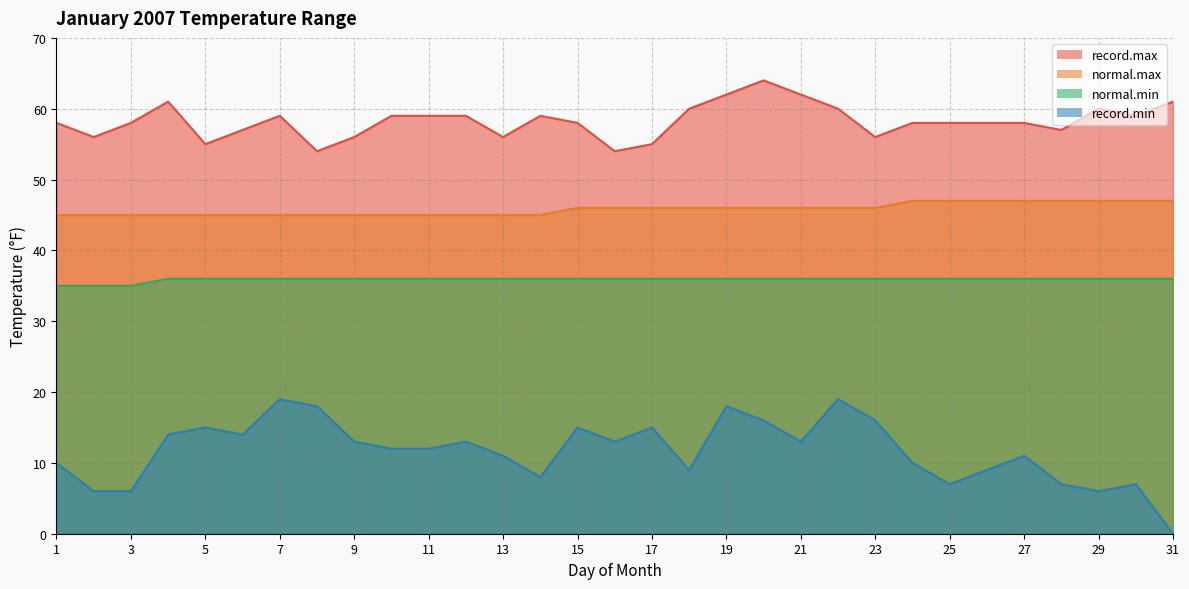

What are all the series names shown in the legend?

record.max, normal.max, normal.min, record.min